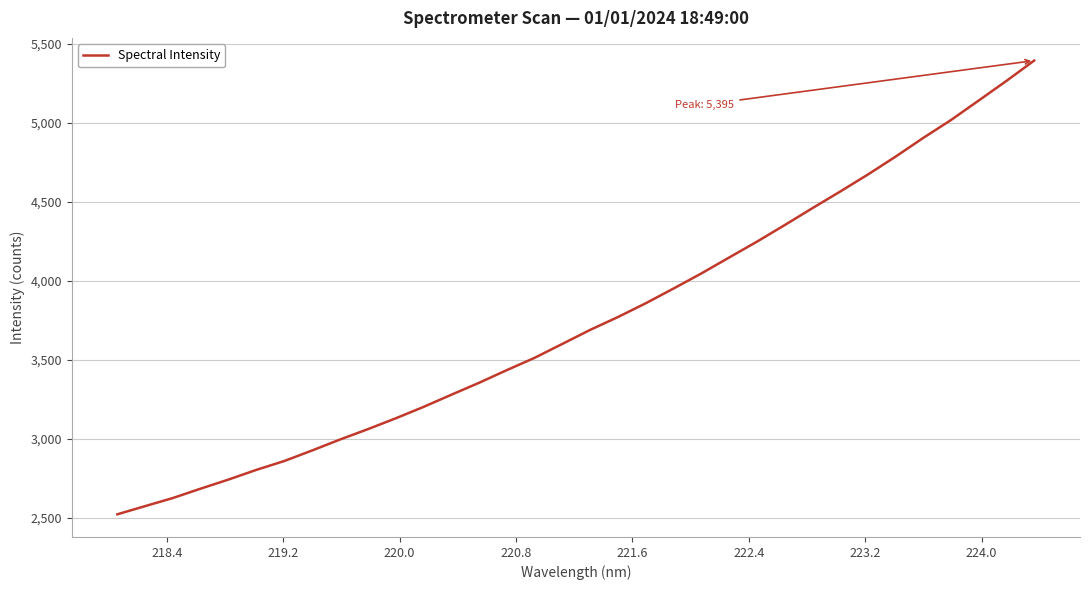

What is the smallest value displayed?

2521.1